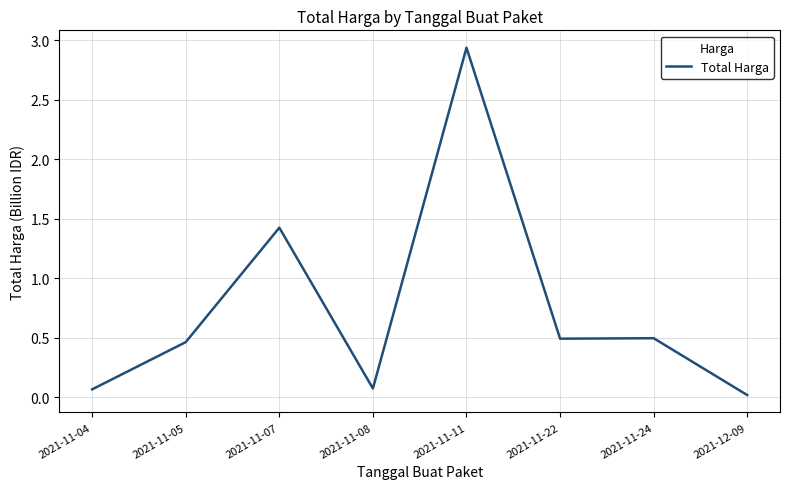

Where is the data nearest to the value 1?

2021-11-07